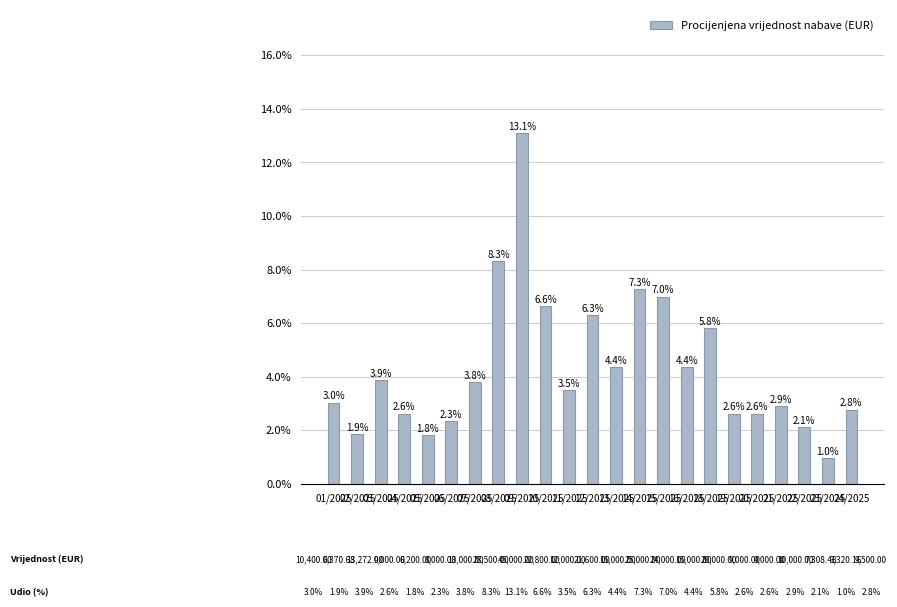

What is the label of the 3rd bar from the left?

03/2025